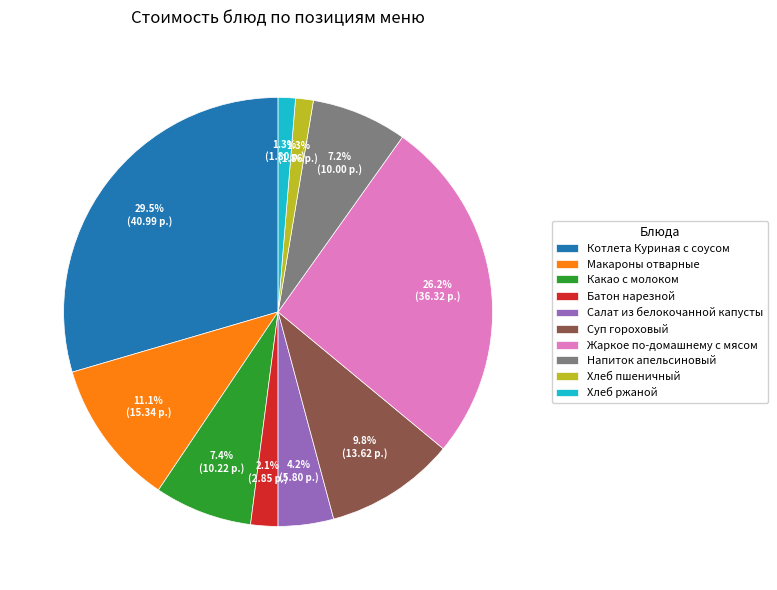

Between Какао с молоком and Хлеб пшеничный, which is larger?

Какао с молоком